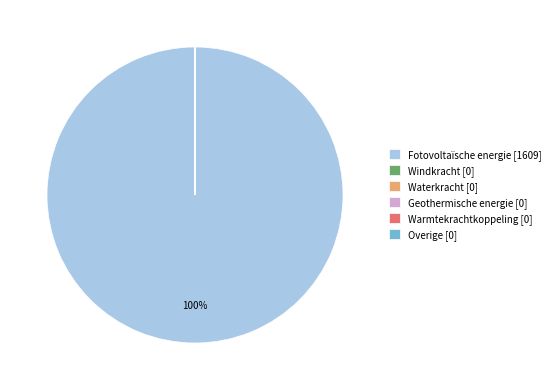

To the nearest percent, what is the average slice percentage?

17%